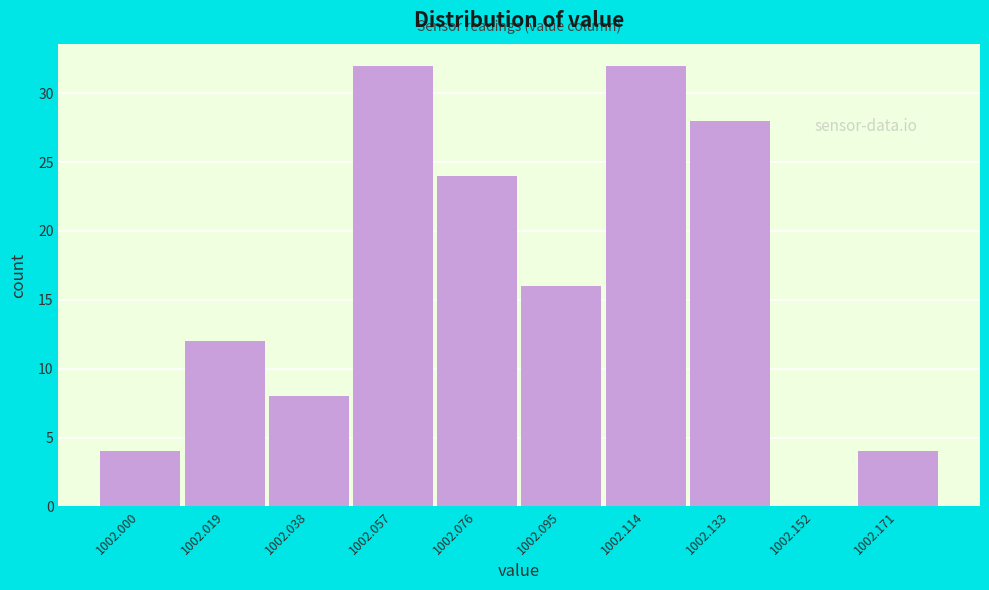

Reading left to right, extract all data points from this chart.

1002.000=4	1002.019=12	1002.038=8	1002.057=32	1002.076=24	1002.095=16	1002.114=32	1002.133=28	1002.152=0	1002.171=4